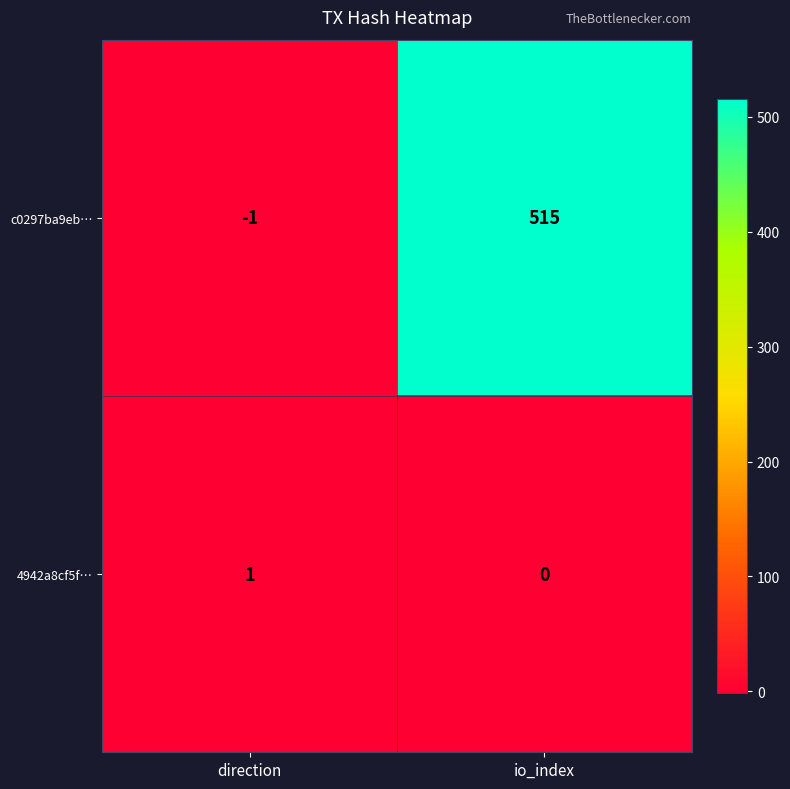

The value of c0297ba9eb… at io_index is 203. True or false?

False